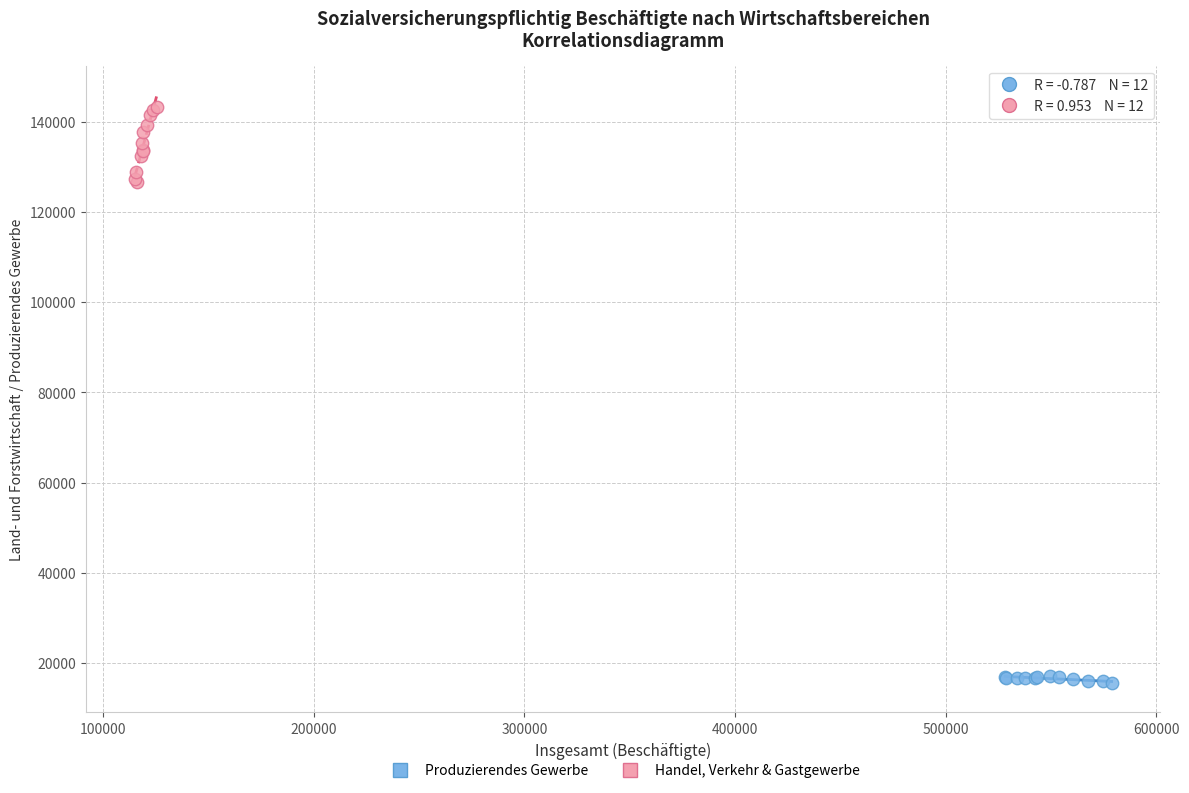

Which series contains the lowest Y value?

Produzierendes Gewerbe